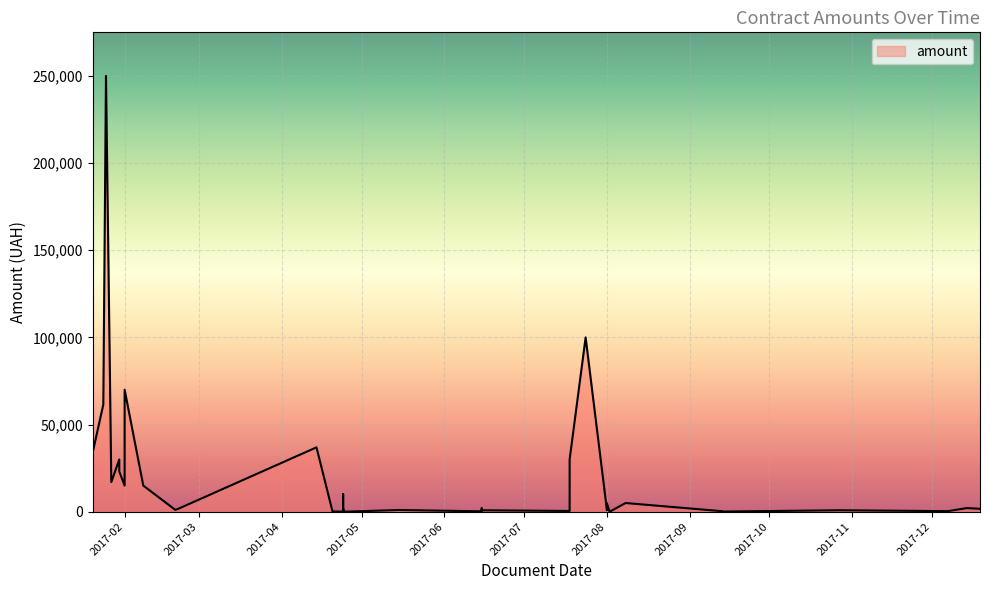

Which has a higher value, 2017-02-20 or 2017-08-08?

2017-08-08